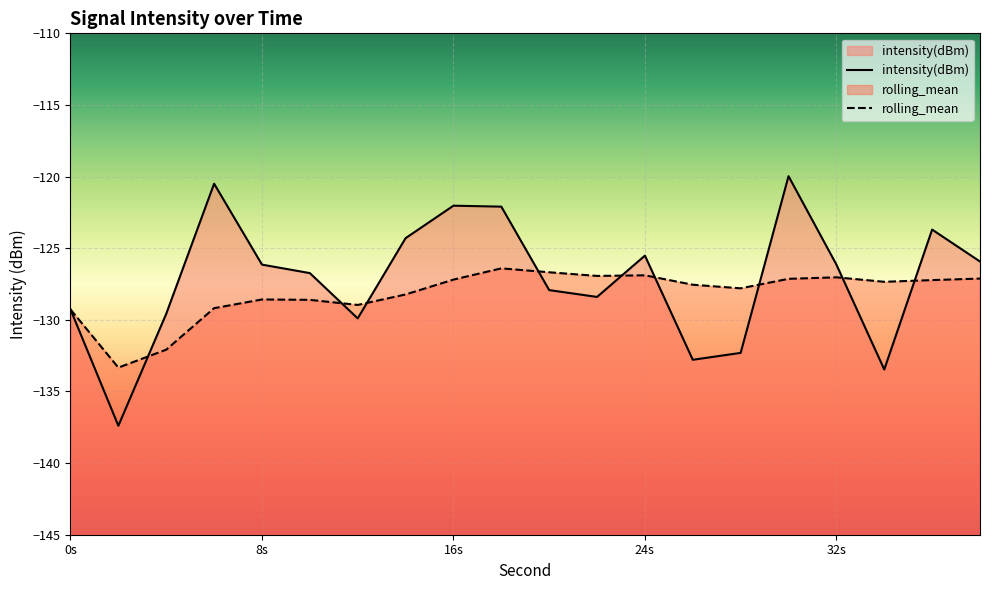

Rank the series by their average value, from lowest to highest.

rolling_mean, intensity(dBm)